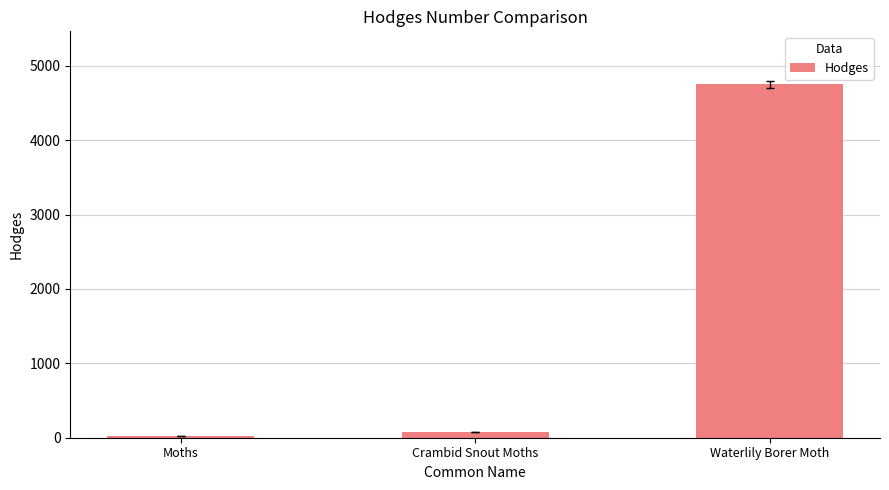

What is the average value?

1620.1